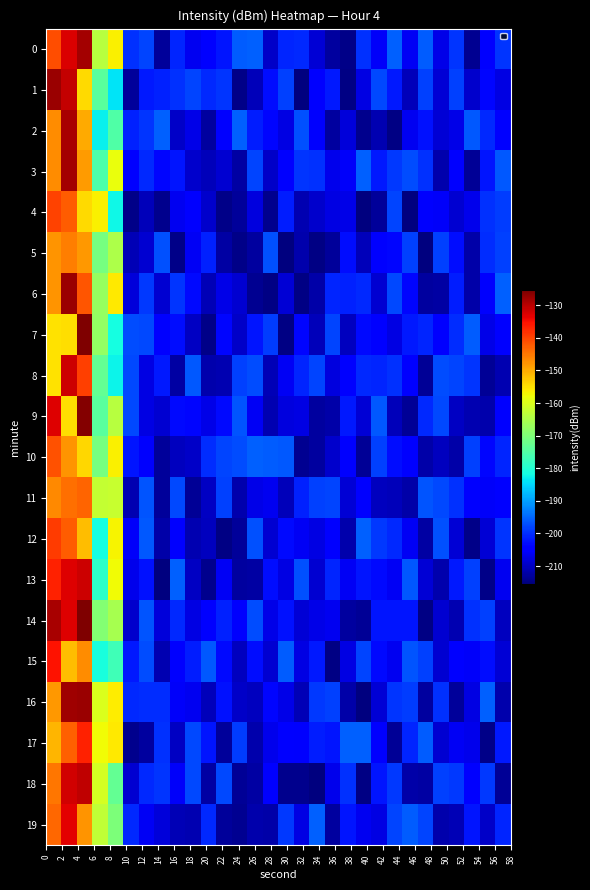

How many data points does each series have?

30